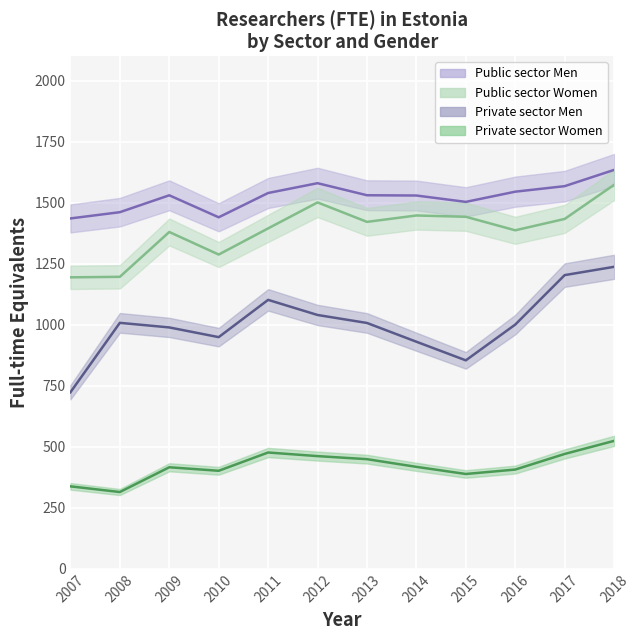

Reading right to left, transcribe all the data shown in this chart.

Public sector Men: 2018=1634.0	2017=1567.5	2016=1544.8	2015=1503.0	2014=1529.1	2013=1530.2	2012=1579.6	2011=1539.4	2010=1439.9	2009=1530.0	2008=1460.8	2007=1435.2
Public sector Women: 2018=1573.0	2017=1433.1	2016=1386.6	2015=1442.0	2014=1447.3	2013=1421.1	2012=1500.8	2011=1394.4	2010=1287.3	2009=1379.7	2008=1196.0	2007=1193.9
Private sector Men: 2018=1237.0	2017=1203.0	2016=1000.3	2015=853.8	2014=930.1	2013=1007.0	2012=1039.7	2011=1101.6	2010=948.9	2009=988.7	2008=1007.5	2007=723.0
Private sector Women: 2018=524.0	2017=470.4	2016=406.4	2015=388.3	2014=417.5	2013=449.0	2012=461.5	2011=476.3	2010=401.4	2009=415.8	2008=314.4	2007=337.6